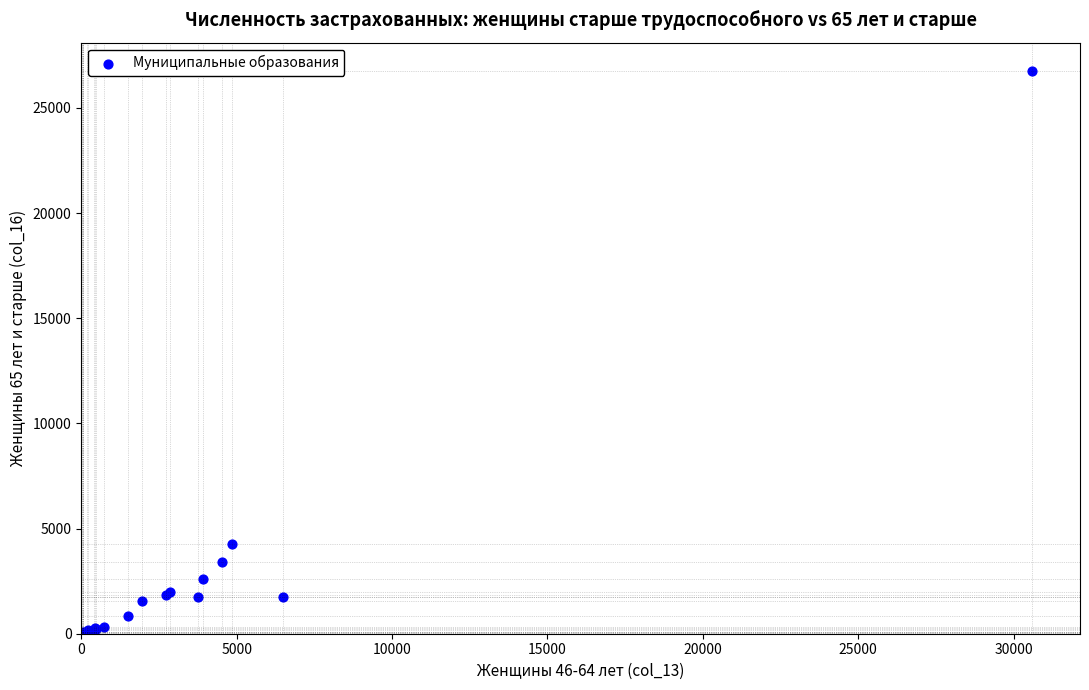

What Y value in the scatter plot is closest to 13383?

4249